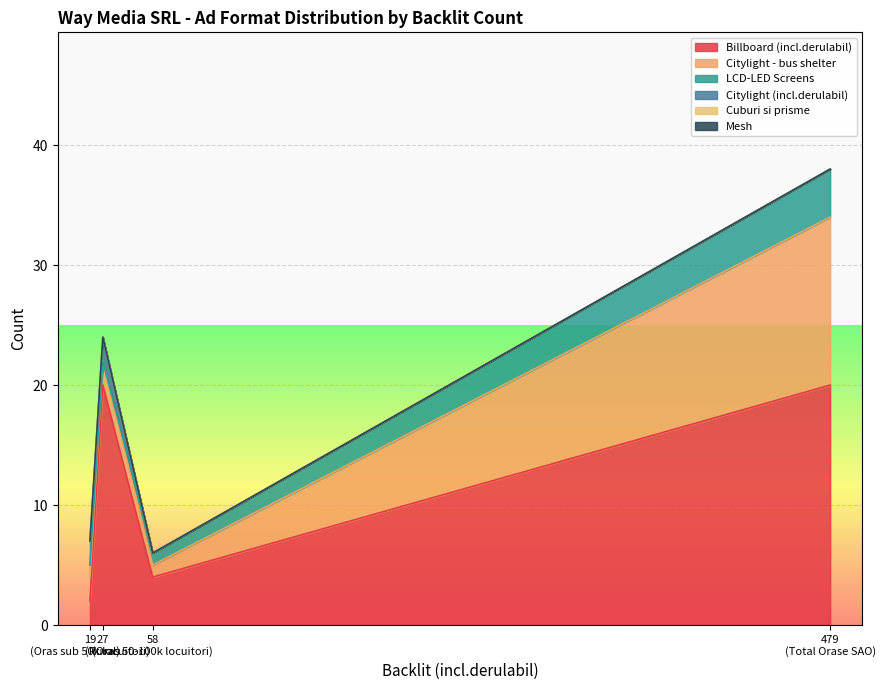

Rank the series by their maximum value, from lowest to highest.

Cuburi si prisme, Mesh, Citylight (incl.derulabil), LCD-LED Screens, Citylight - bus shelter, Billboard (incl.derulabil)